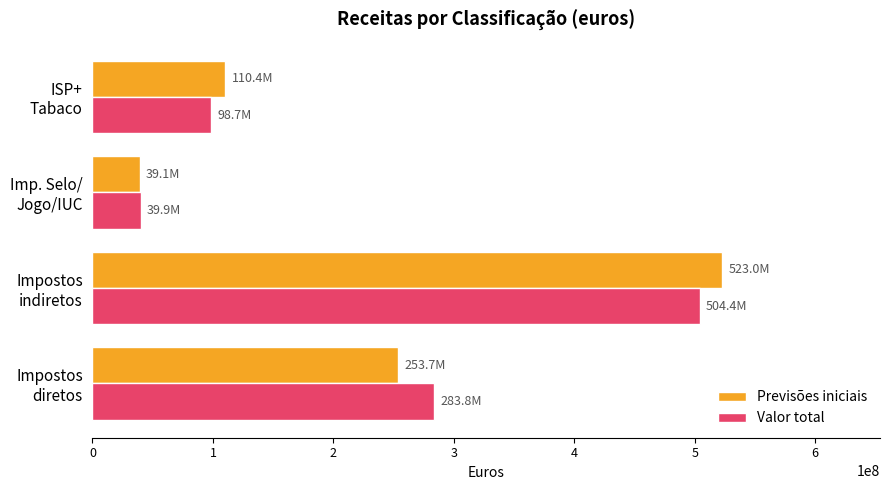

What is the average value of the Valor total series?

231712660.3